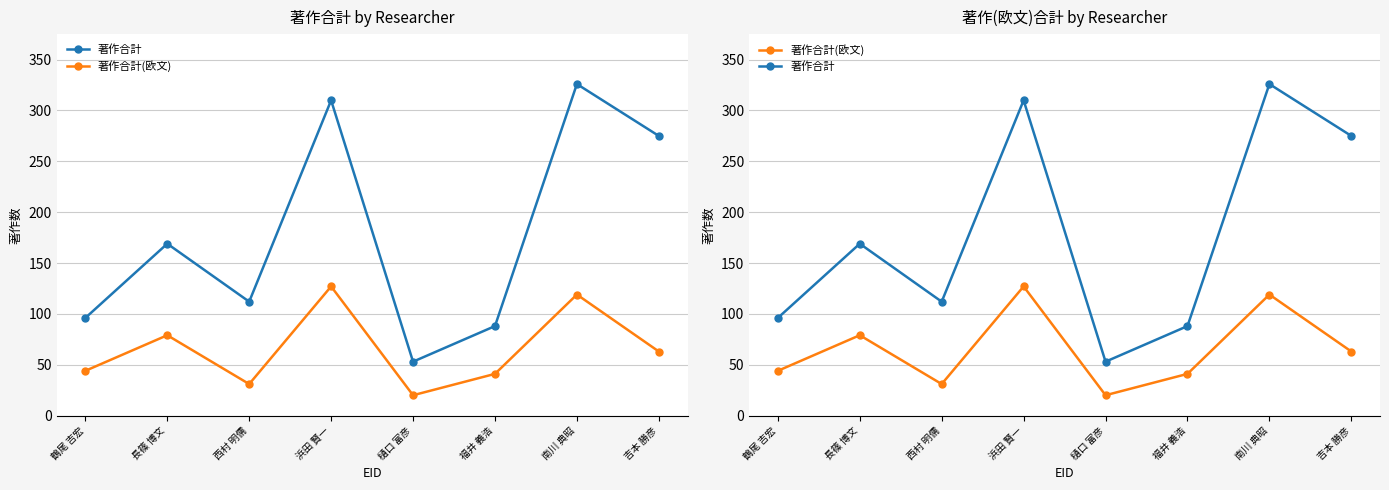

True or false: 著作合計(欧文) has more than 1 points higher than both neighbors.

True